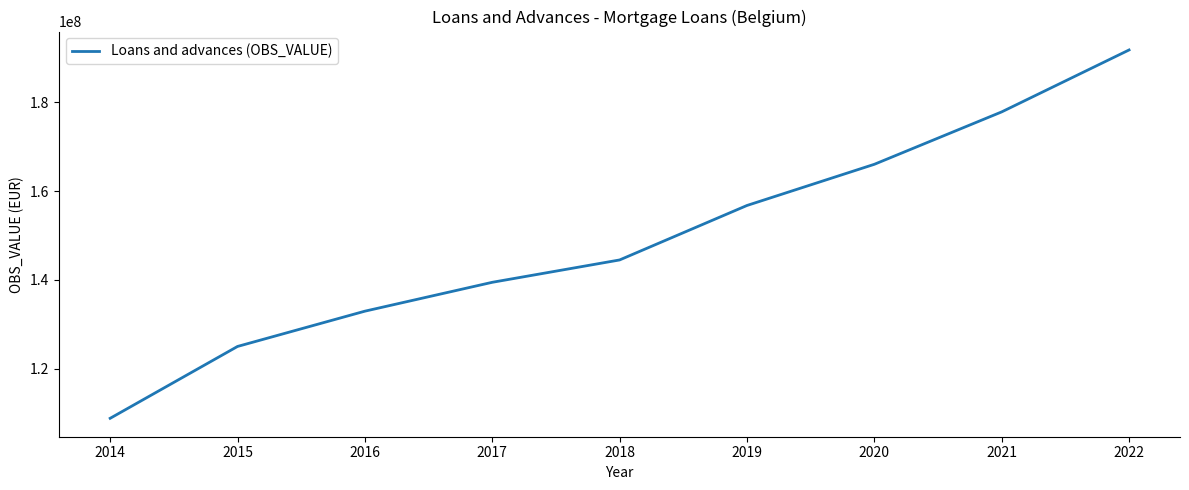

What value does the data have at 2017?

139444896